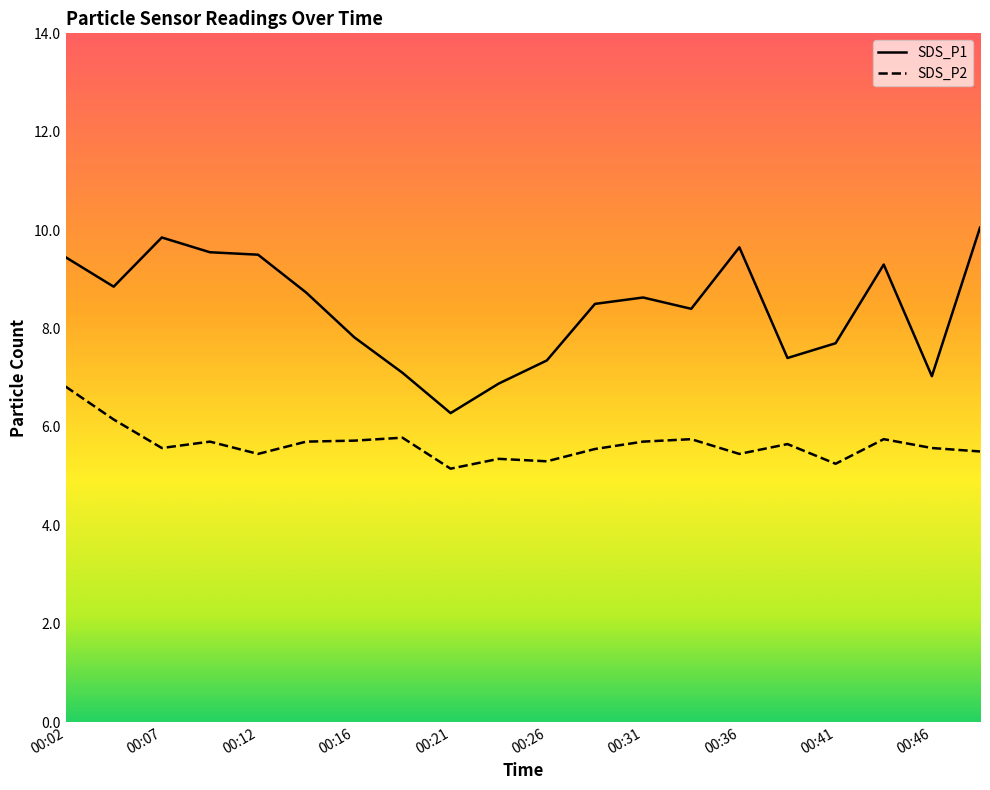

Rank the series at 00:38 from lowest to highest value.

SDS_P2, SDS_P1